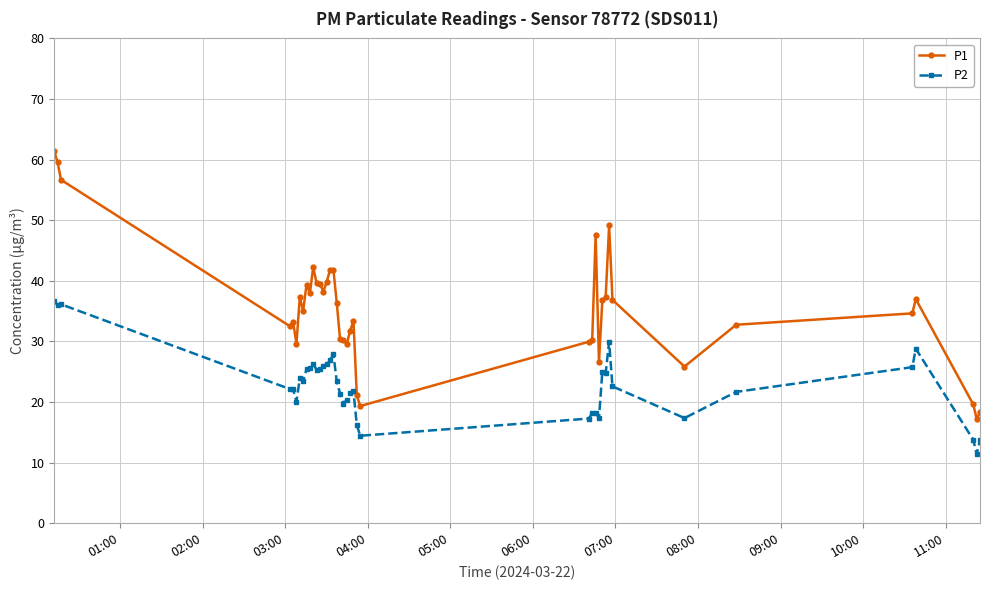

How many data points in P2 are less than 23?

20